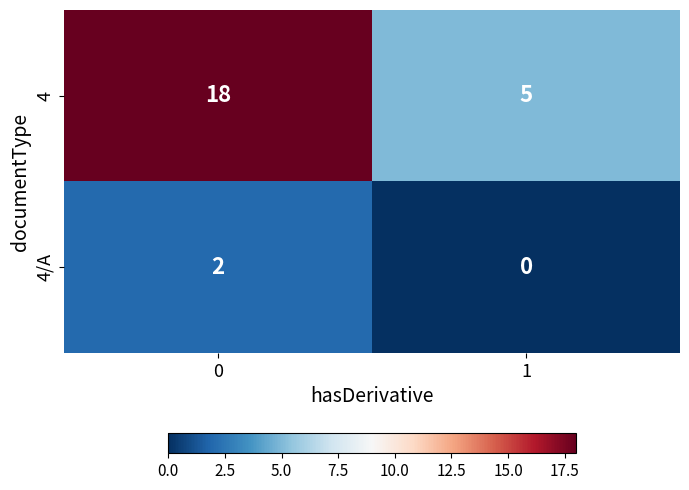

Which series changed the most between 0 and 1?

4